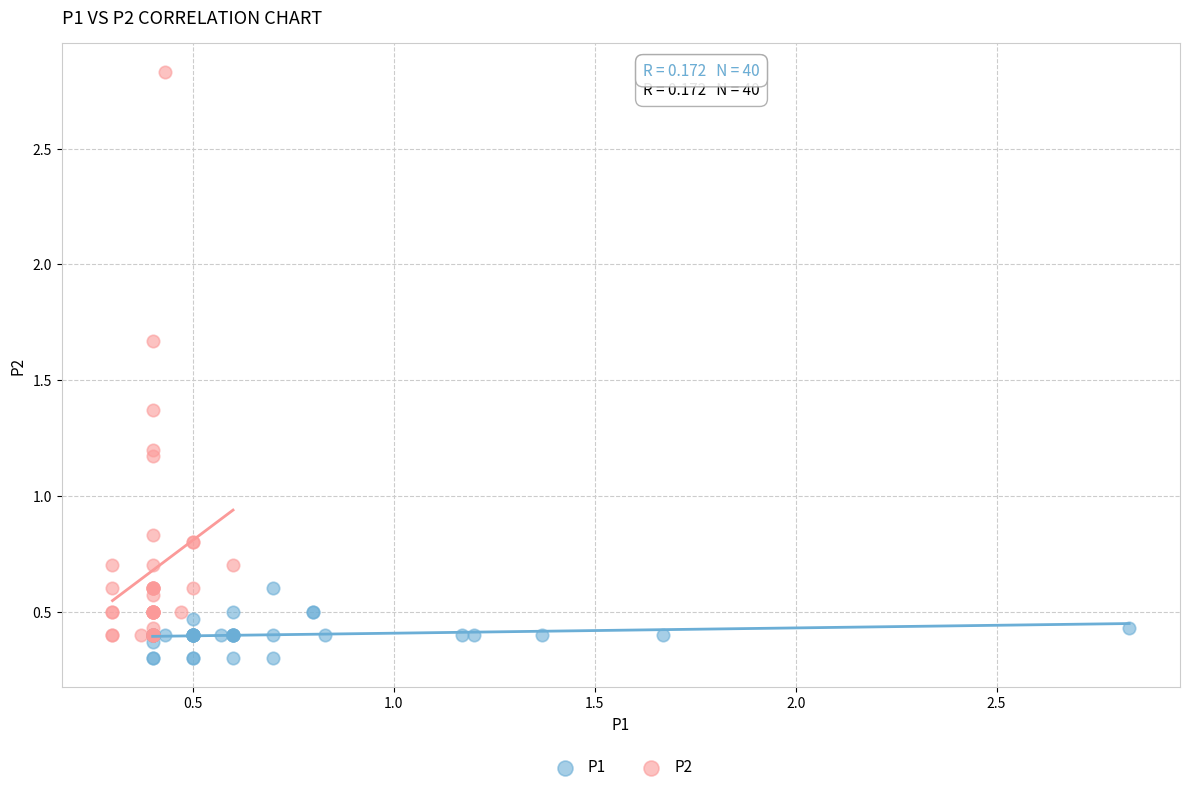

Which series has the largest Y range (max minus min)?

P2